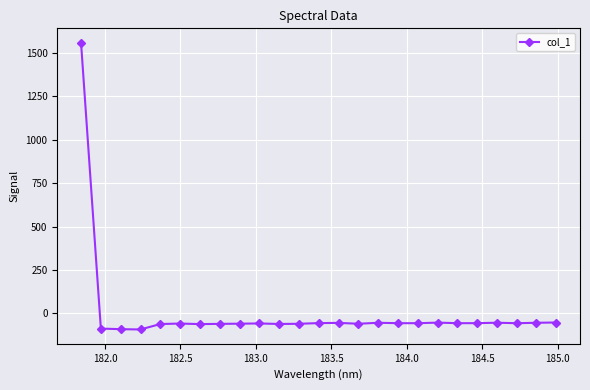

True or false: the data has more than 0 interior local peaks.

True